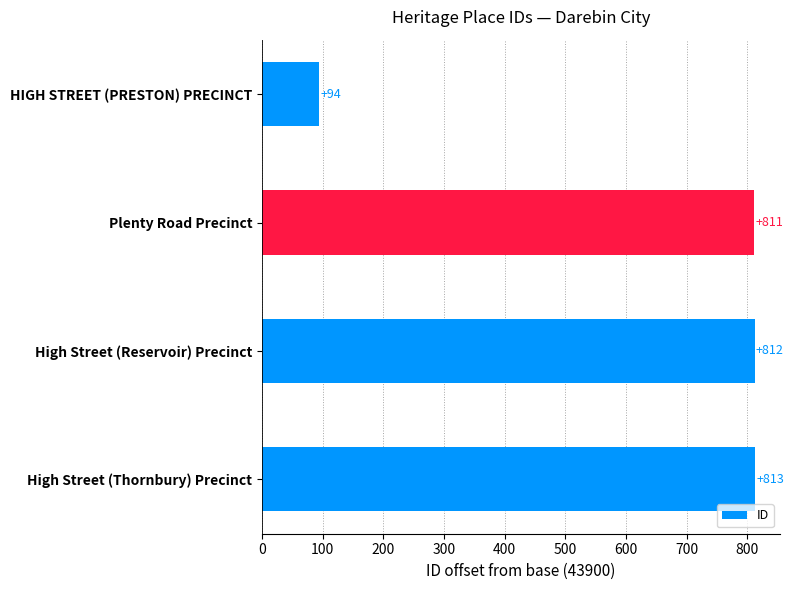

Is it true that the value at HIGH STREET (PRESTON) PRECINCT is 94?

True